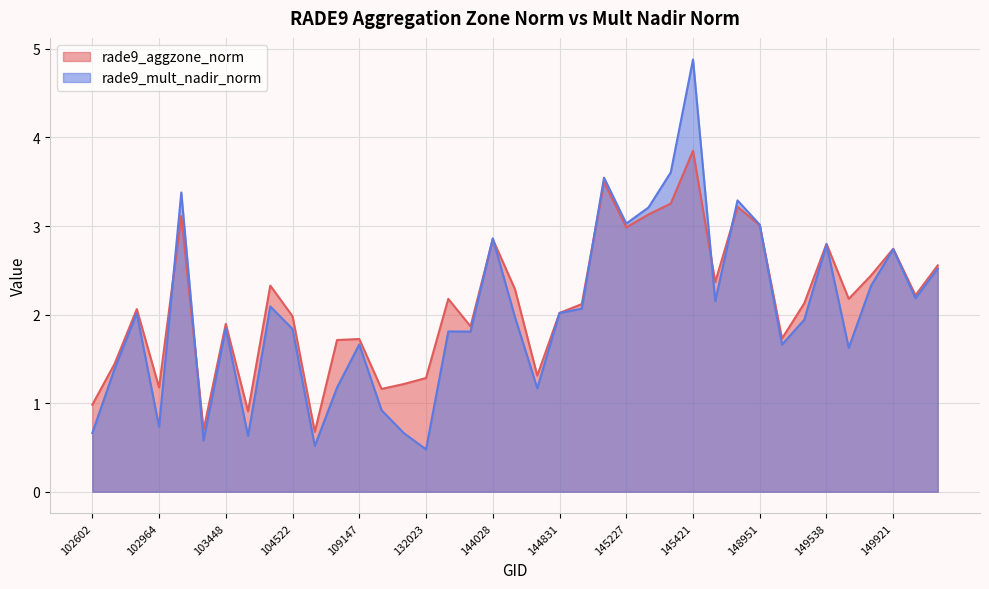

How many lines are shown in the chart?

2